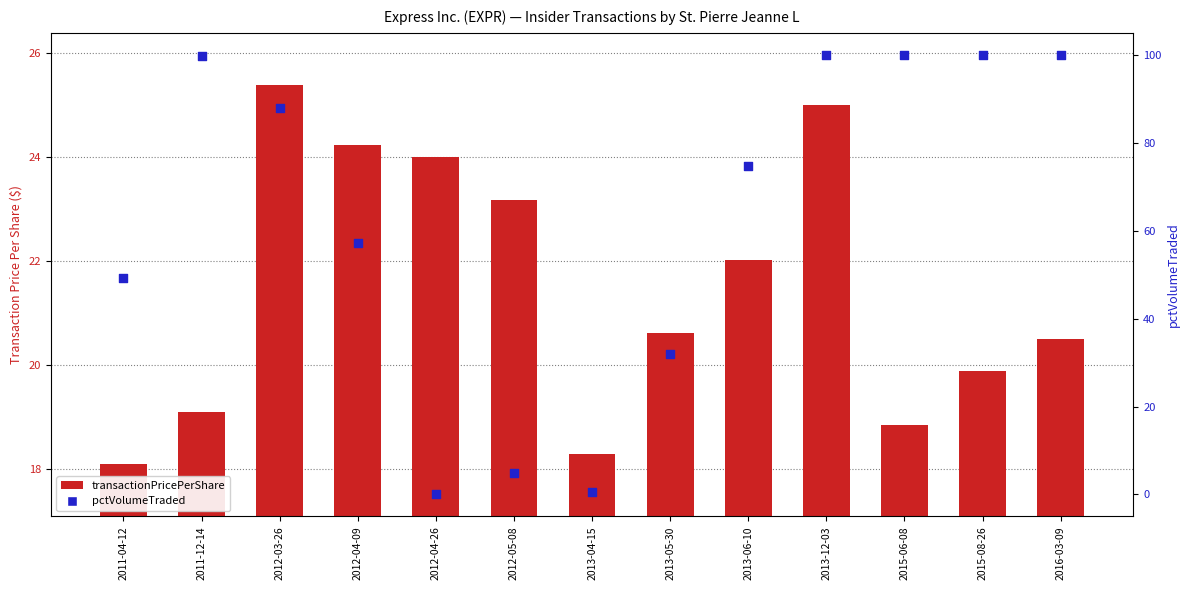

What is the total value across all series at 2012-05-08?

28.2